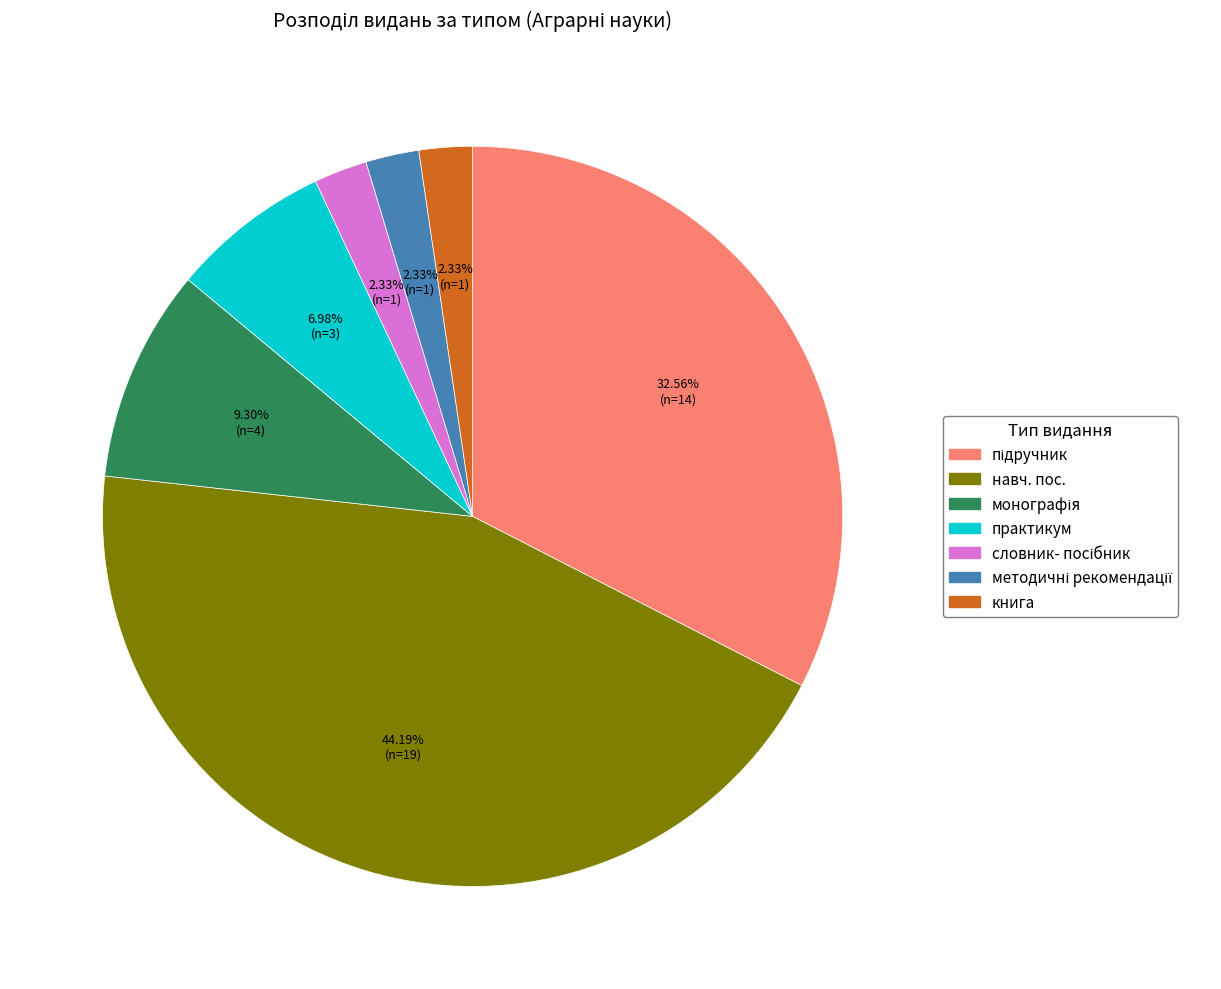

What is the largest slice in the pie chart?

навч. пос.